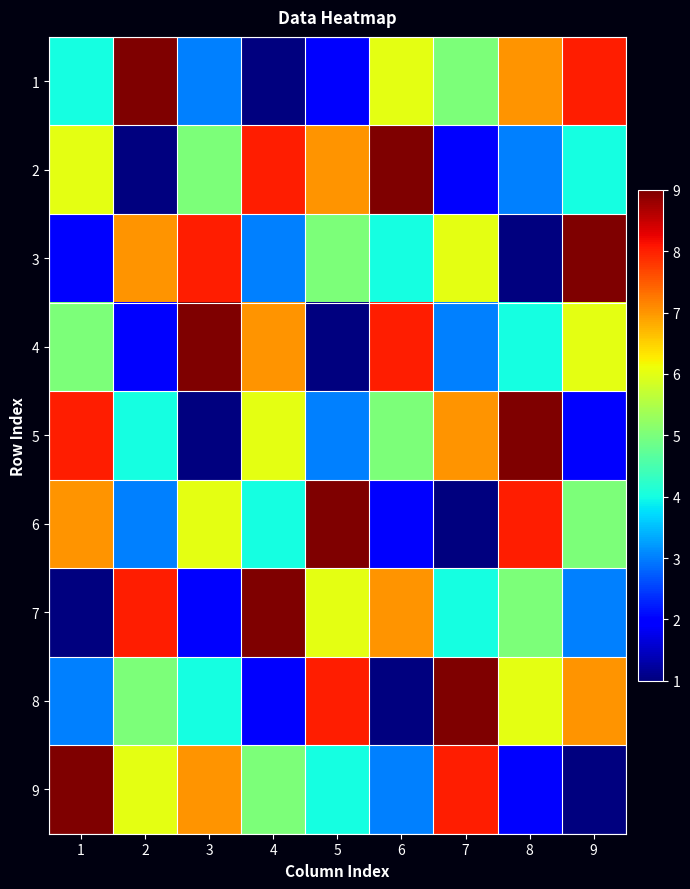

Which category has the highest value across all series?

2